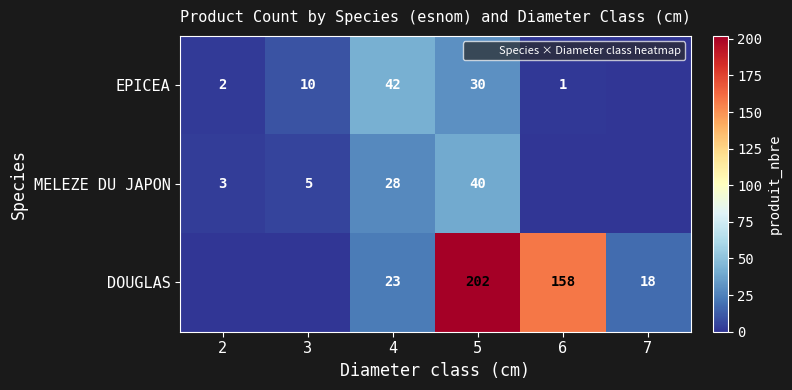

What is the difference between the highest and lowest values at 4?

19